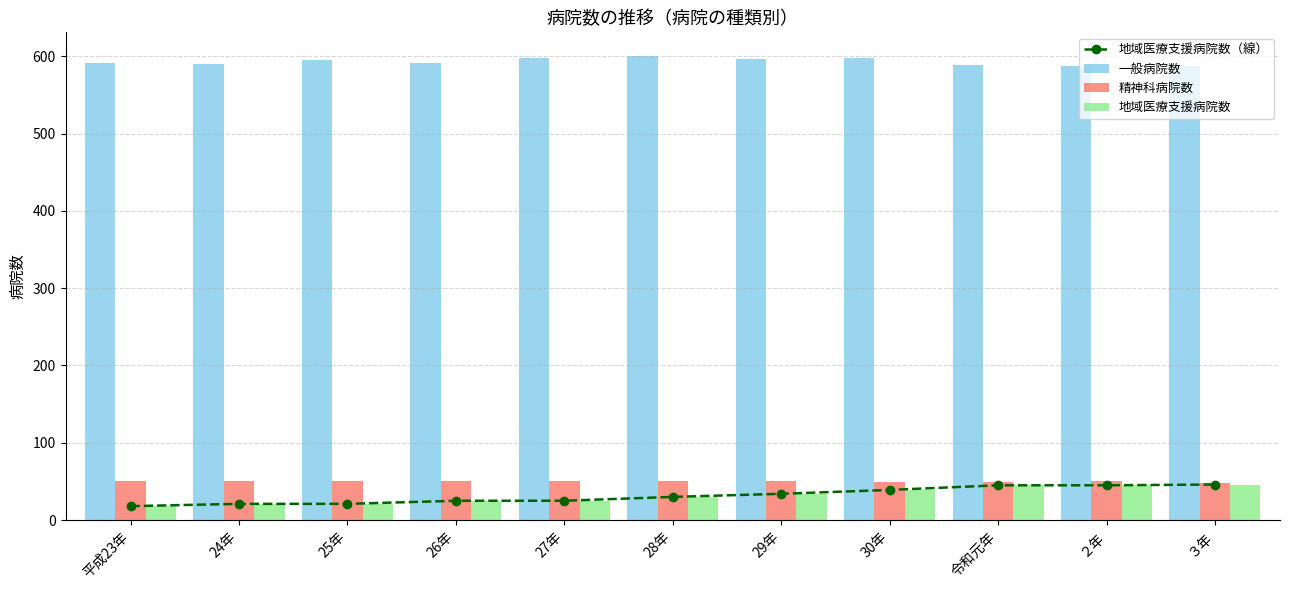

What is the label of the 4th bar from the right?

30年